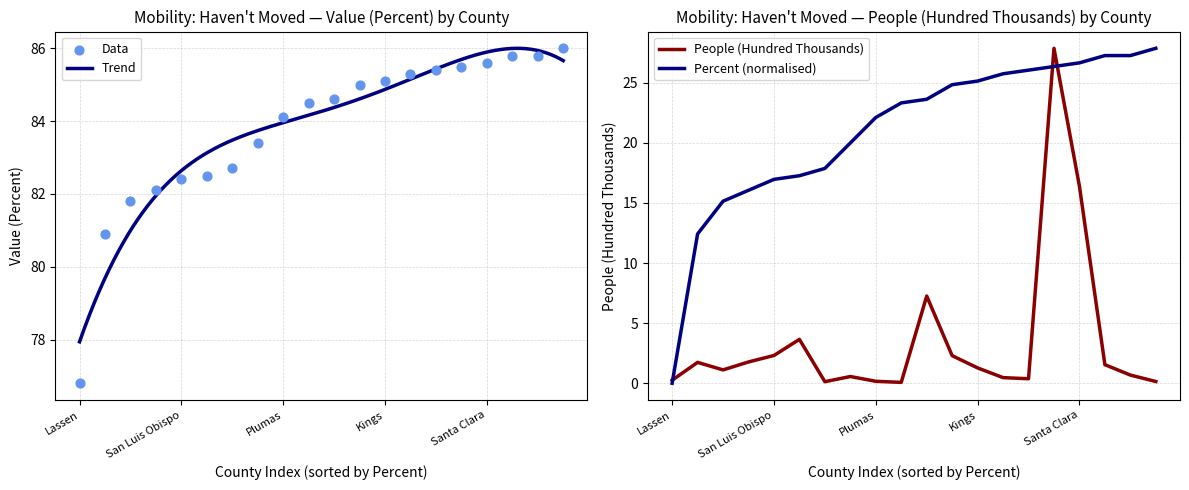

Is the value of Value (Percent) at San Luis Obispo greater than the value of People (Hundred Thousands) at Kings?

Yes